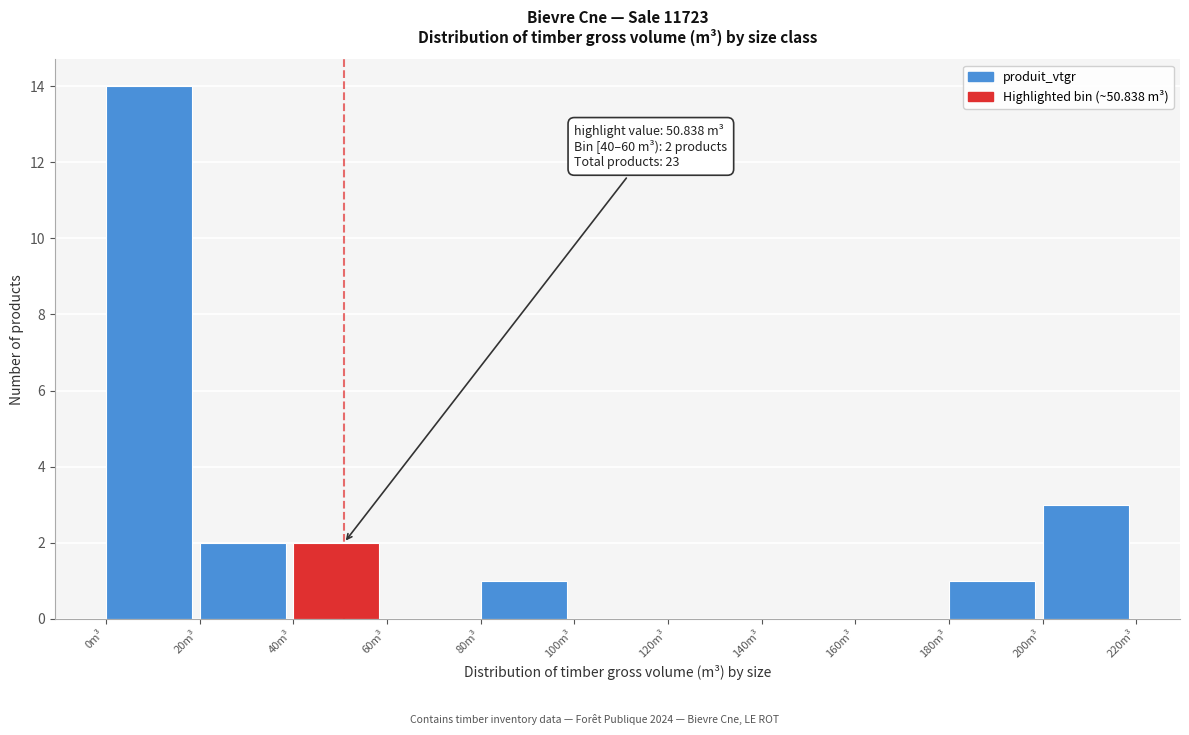

Which range on the x-axis has the tallest bar?

0 to 20